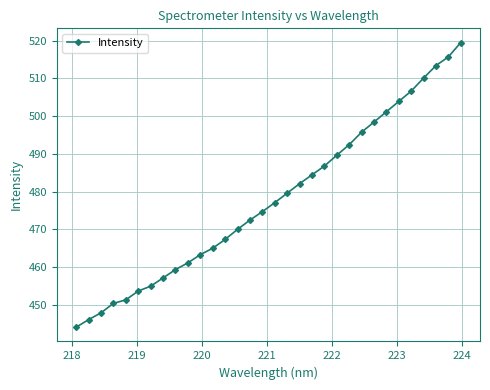

What is the average value?

478.0